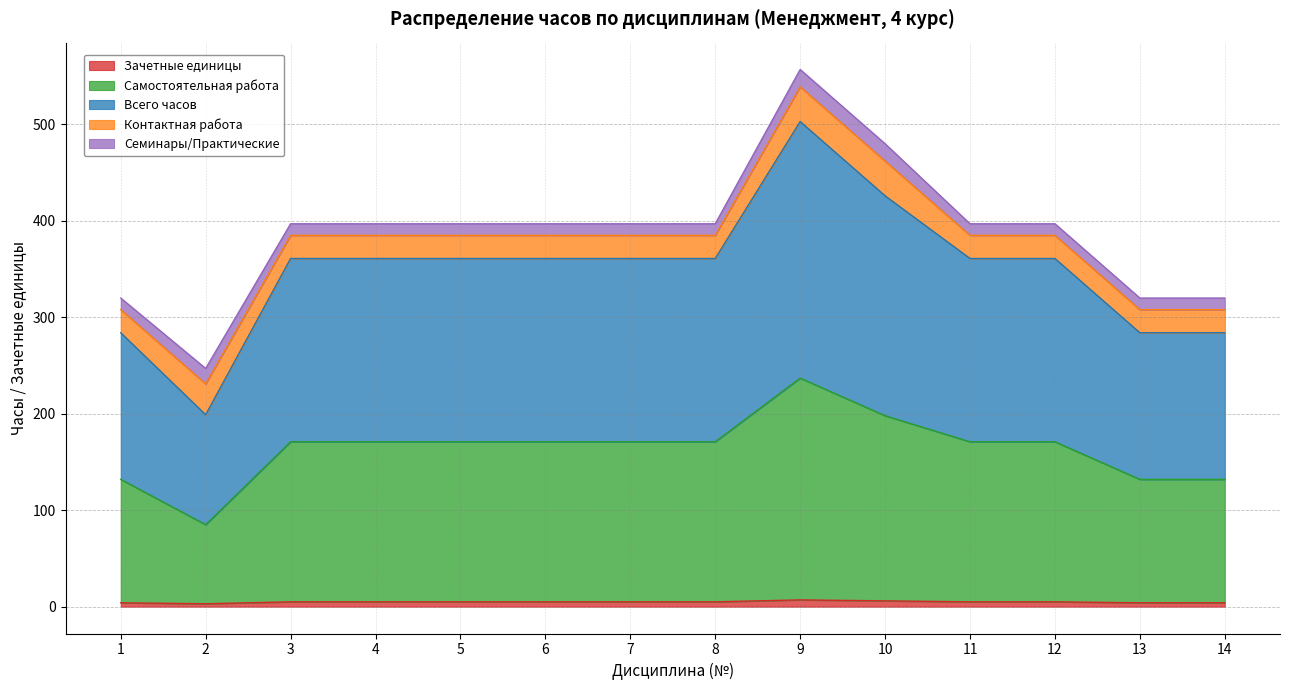

Is the value of Всего часов at 12 greater than the value of Зачетные единицы at 4?

Yes